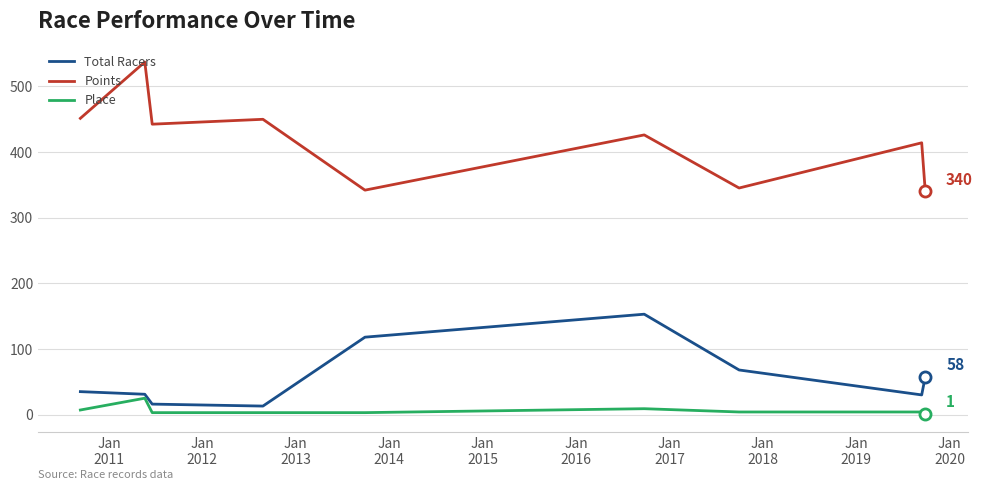

Which series has the largest range (max minus min)?

Points